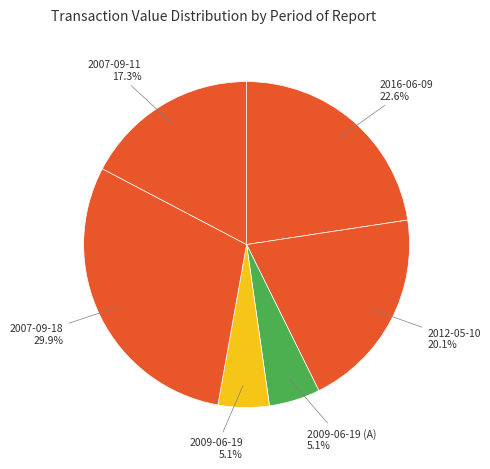

To the nearest percent, what is the difference between the largest and smallest slice percentages?

25%